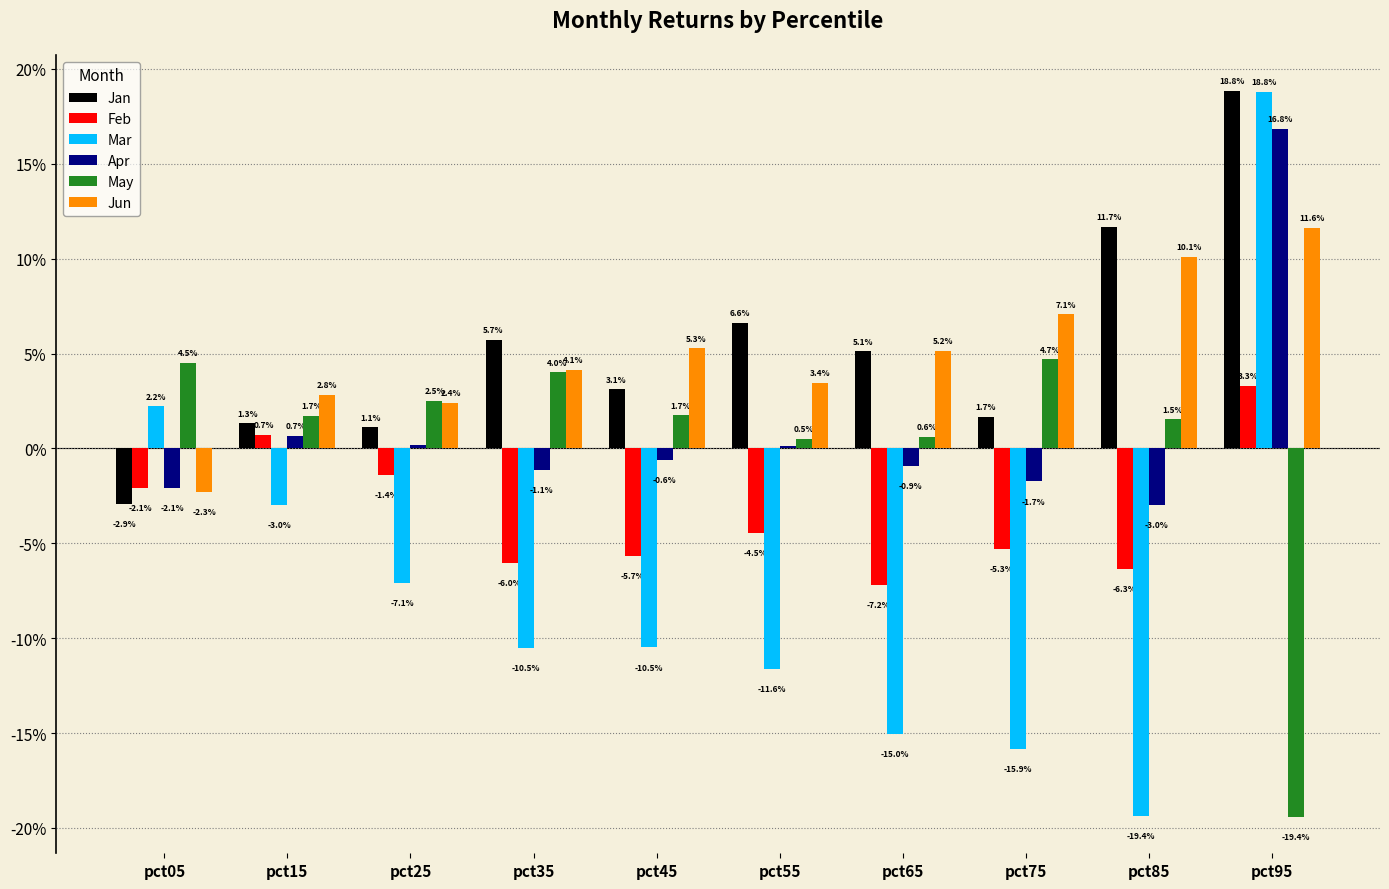

What is the minimum value shown in the chart?

-0.2